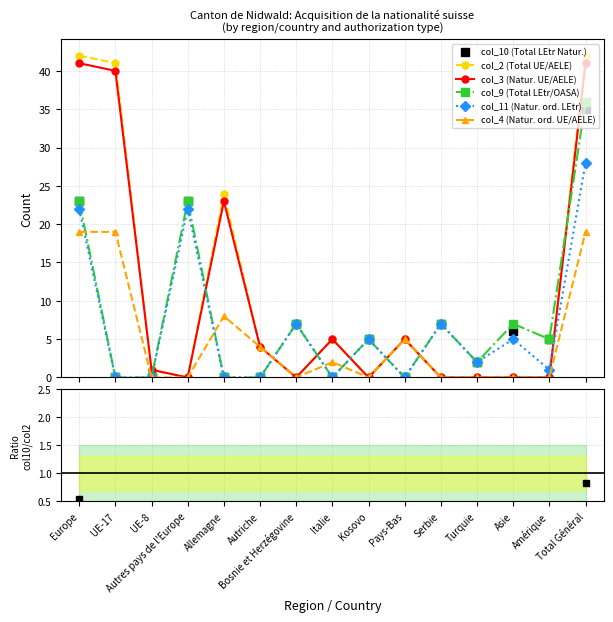

At Asie, list the series in order from largest to smallest.

col_9 (Total LEtr/OASA), col_10 (Total Naturalisa-tions LEtr), col_11 (Naturalisa-tions ordinaires LEtr), col_2 (Total UE/AELE), col_3 (Naturalisa-tions UE/AELE), col_4 (Naturalisa-tions ordinaires UE/AELE)